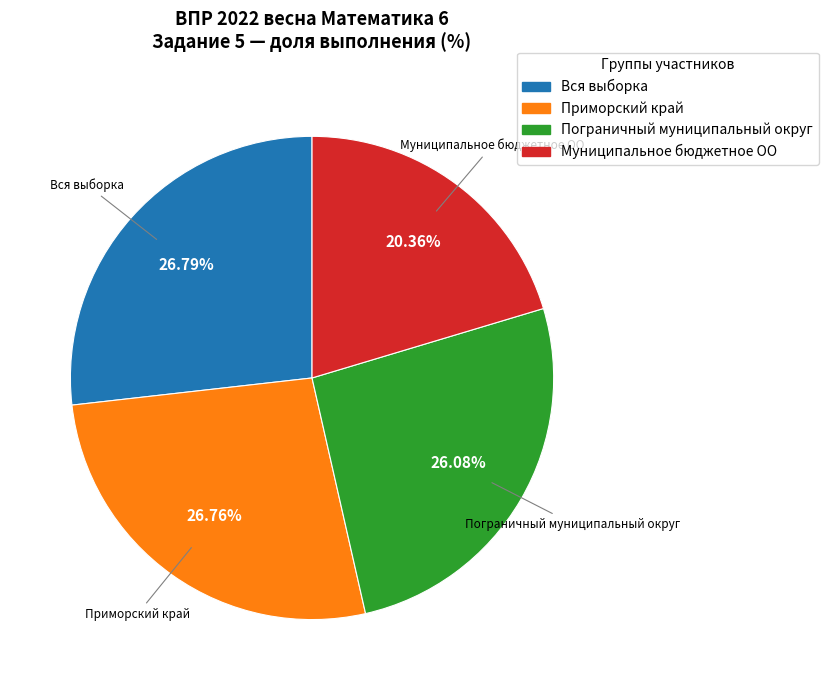

Is there any slice that represents more than half of the pie?

No